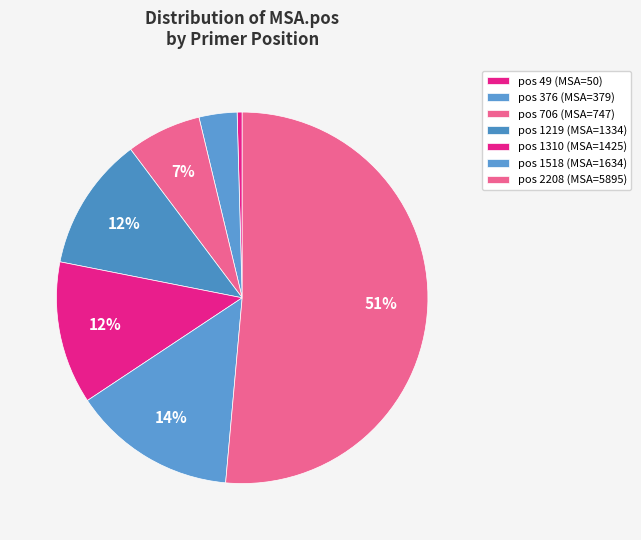

How many segments does this pie chart have?

7